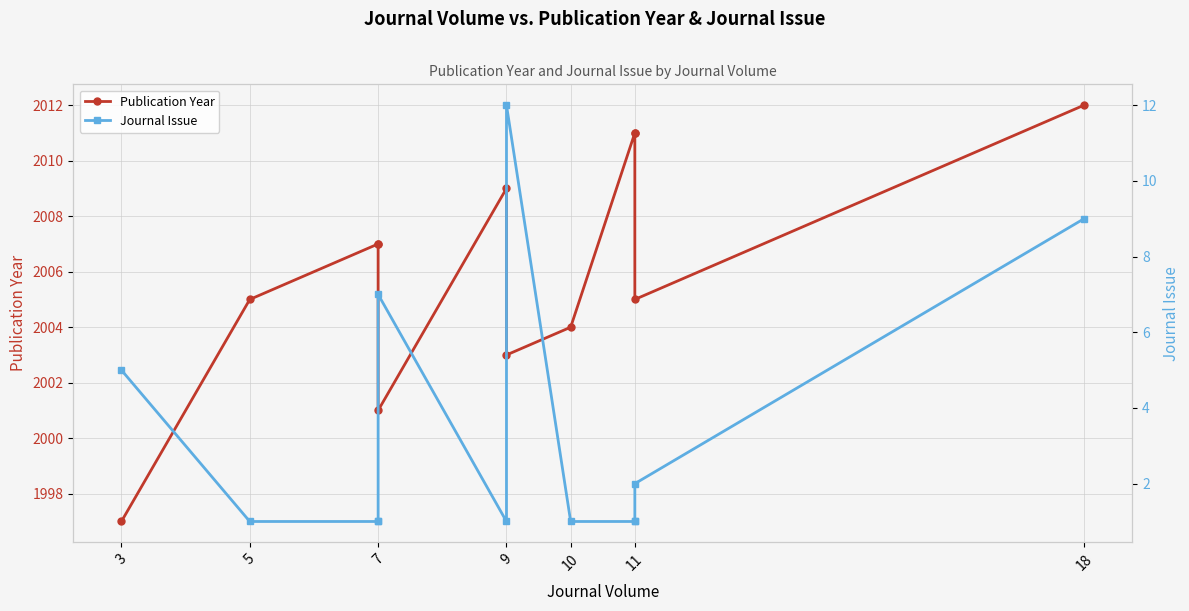

True or false: Journal Issue and Publication Year intersect in this chart.

False